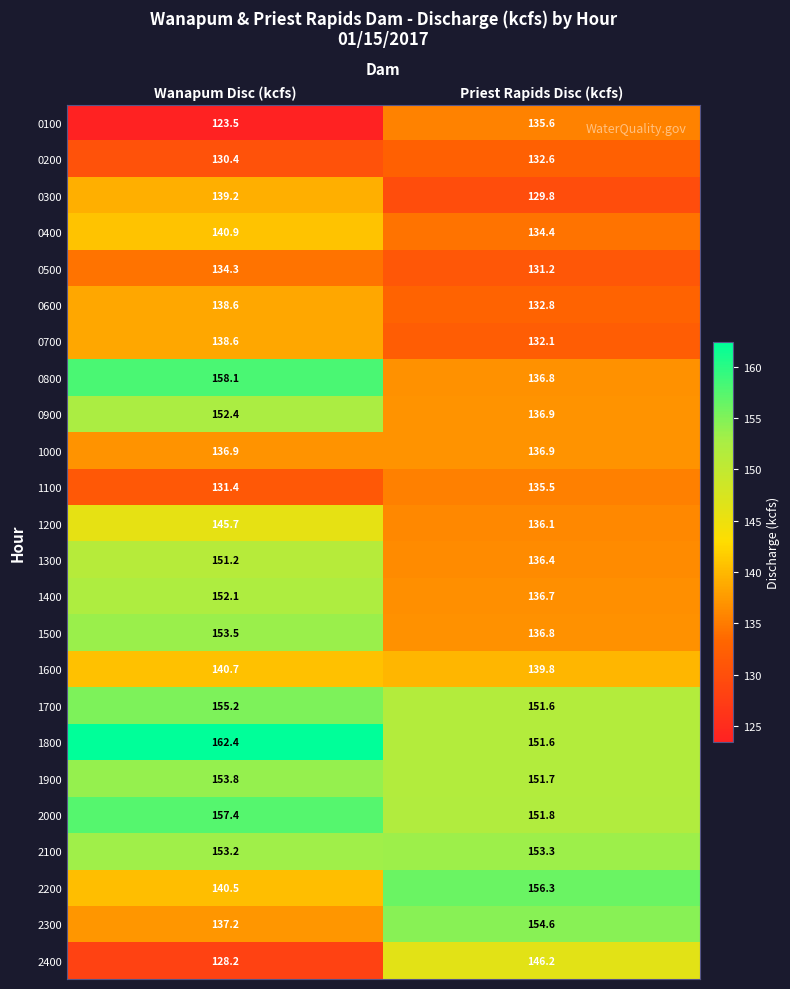

What is the total value across all series at Wanapum Disc (kcfs)?

3455.4